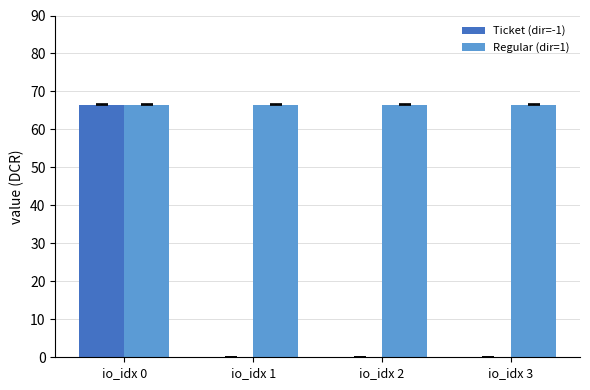

What is the maximum value for Ticket (dir=-1)?

66.5